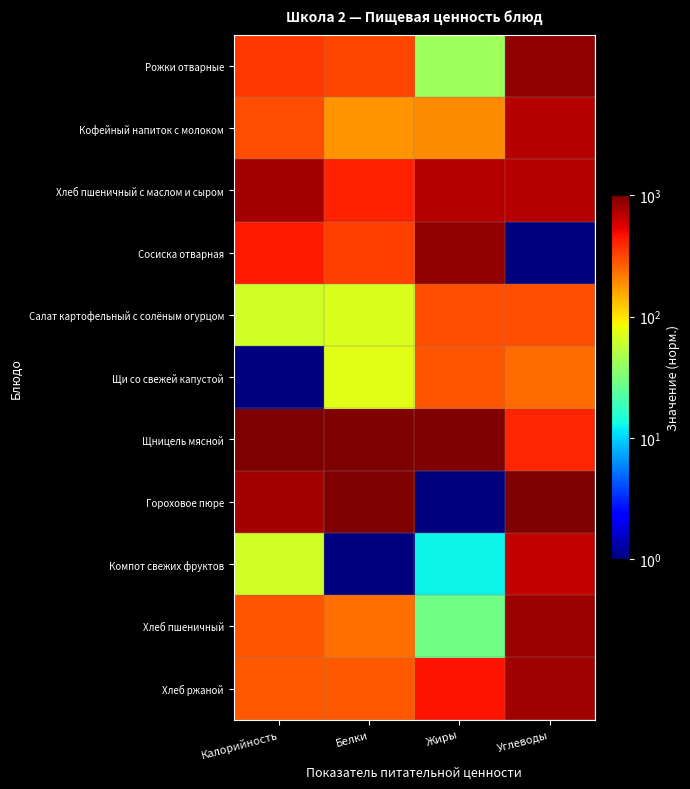

Which label corresponds to the largest value in the chart?

Калорийность